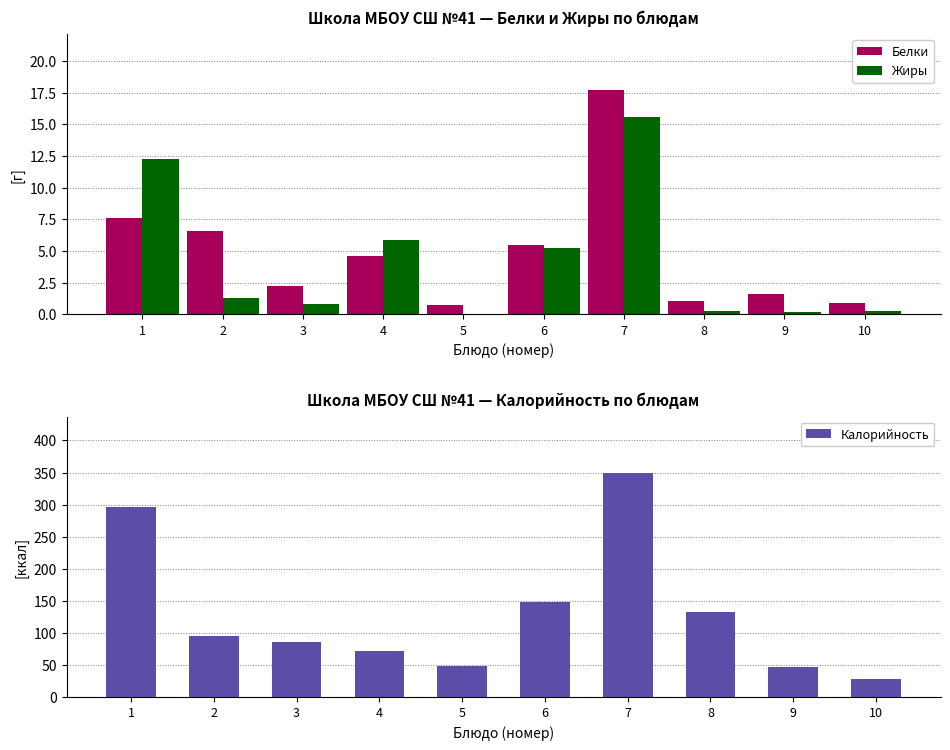

Which label corresponds to the largest value in the chart?

7